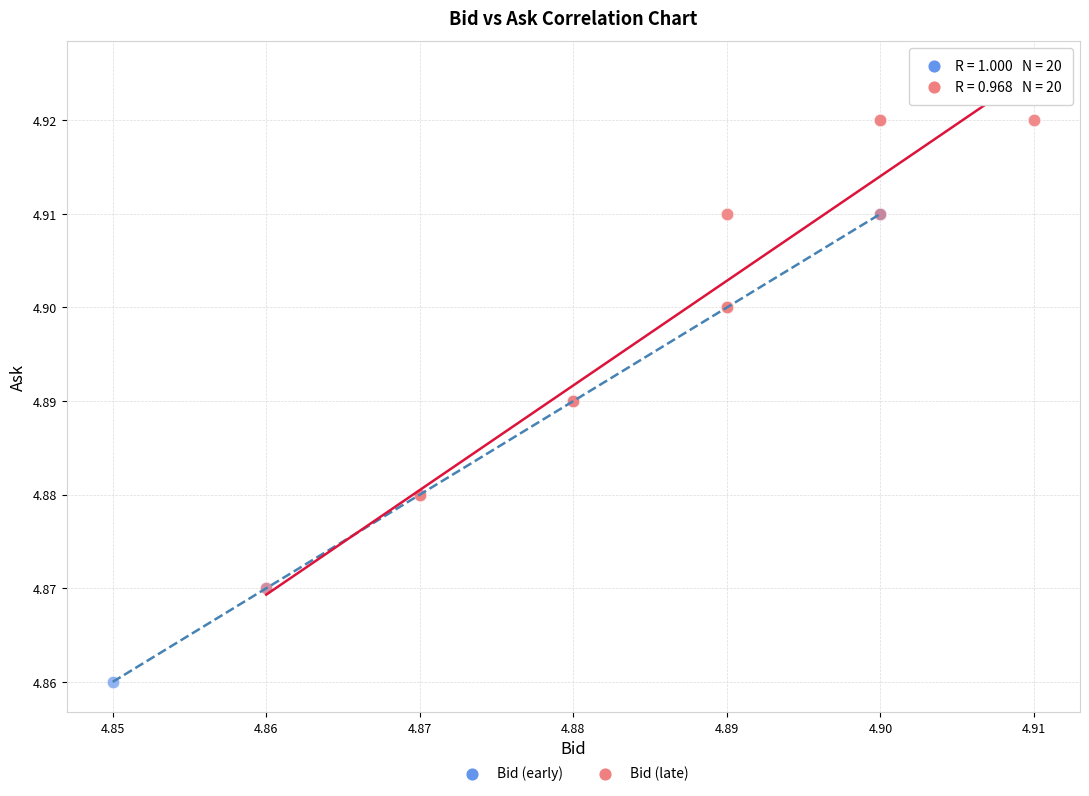

Which series contains the highest Y value?

Bid (late)